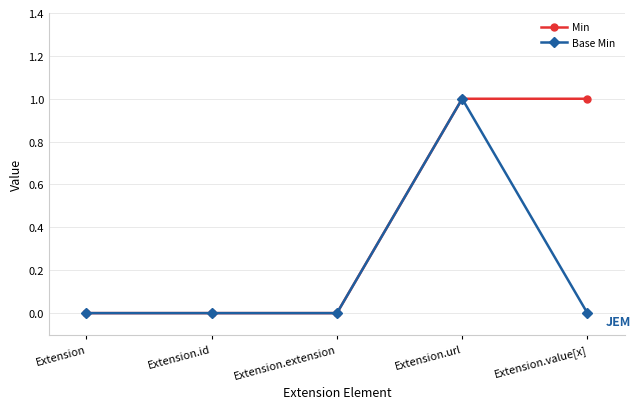

What are all the series names shown in the legend?

Min, Base Min